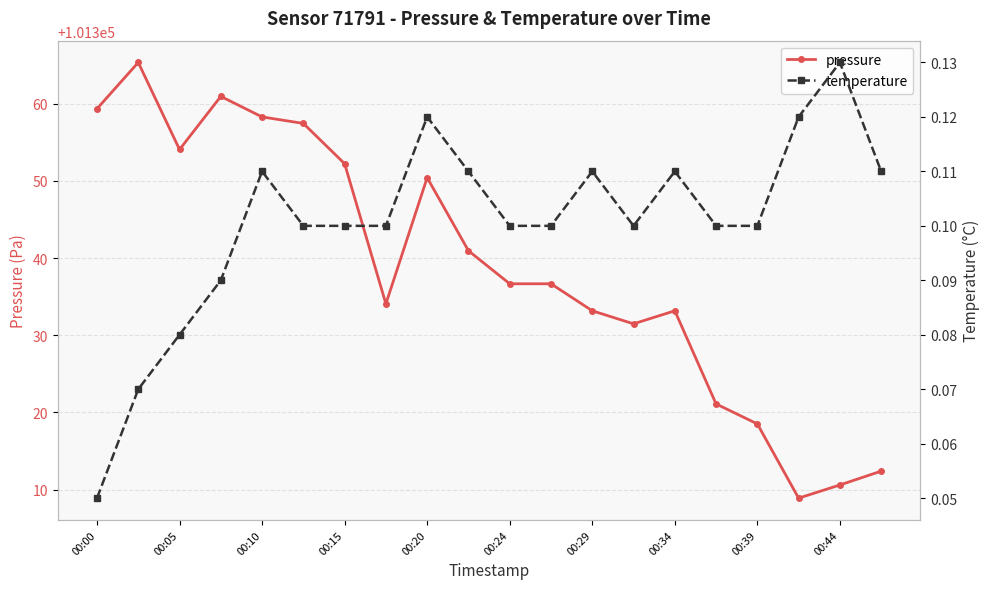

At which label does pressure first exceed 101336?

00:00